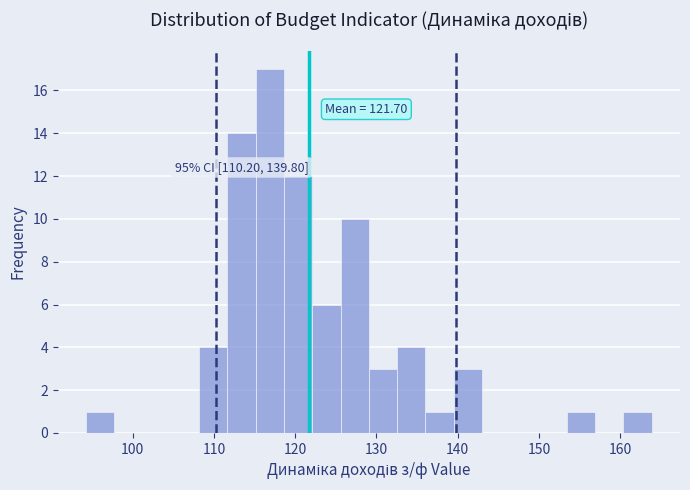

Around what value on the x-axis is the tallest bar? Give the approximate position of its centre, as read against the axis.

117